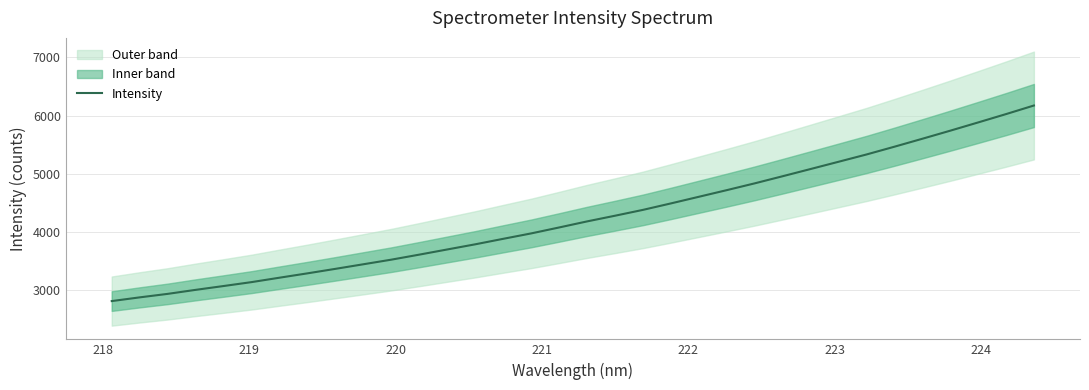

What is the maximum value for Intensity?

6175.2